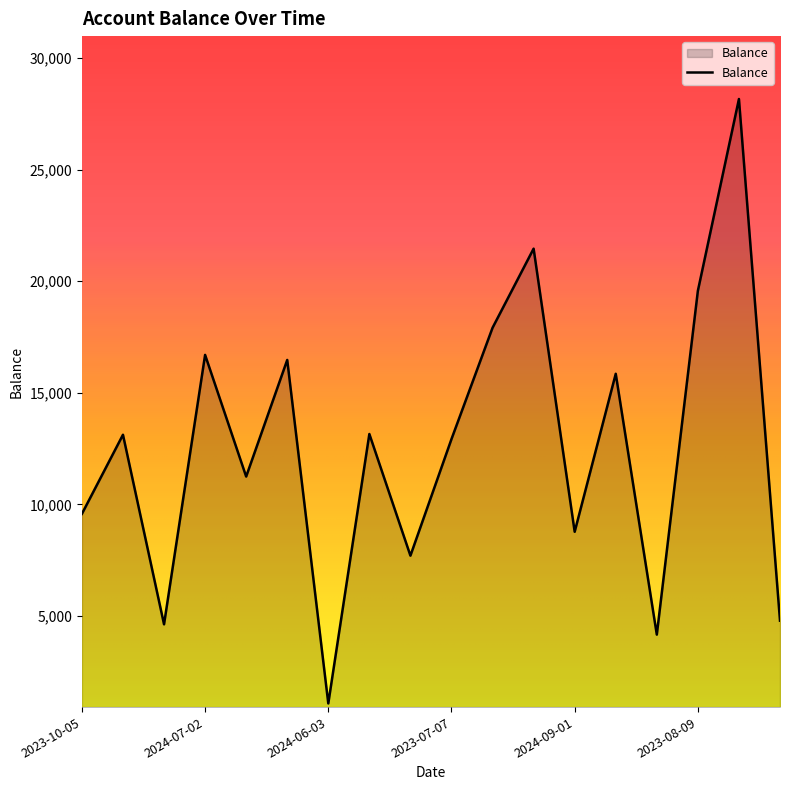

What is the greatest value displayed?

28159.1